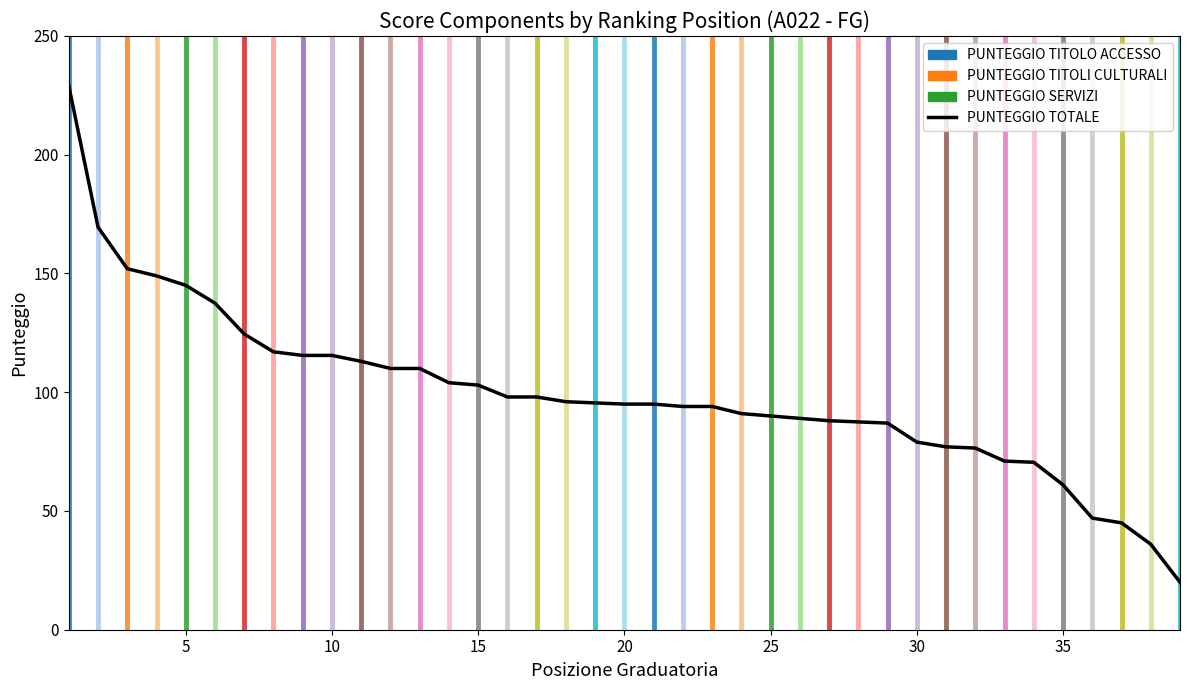

What is the maximum value shown in the chart?

229.0